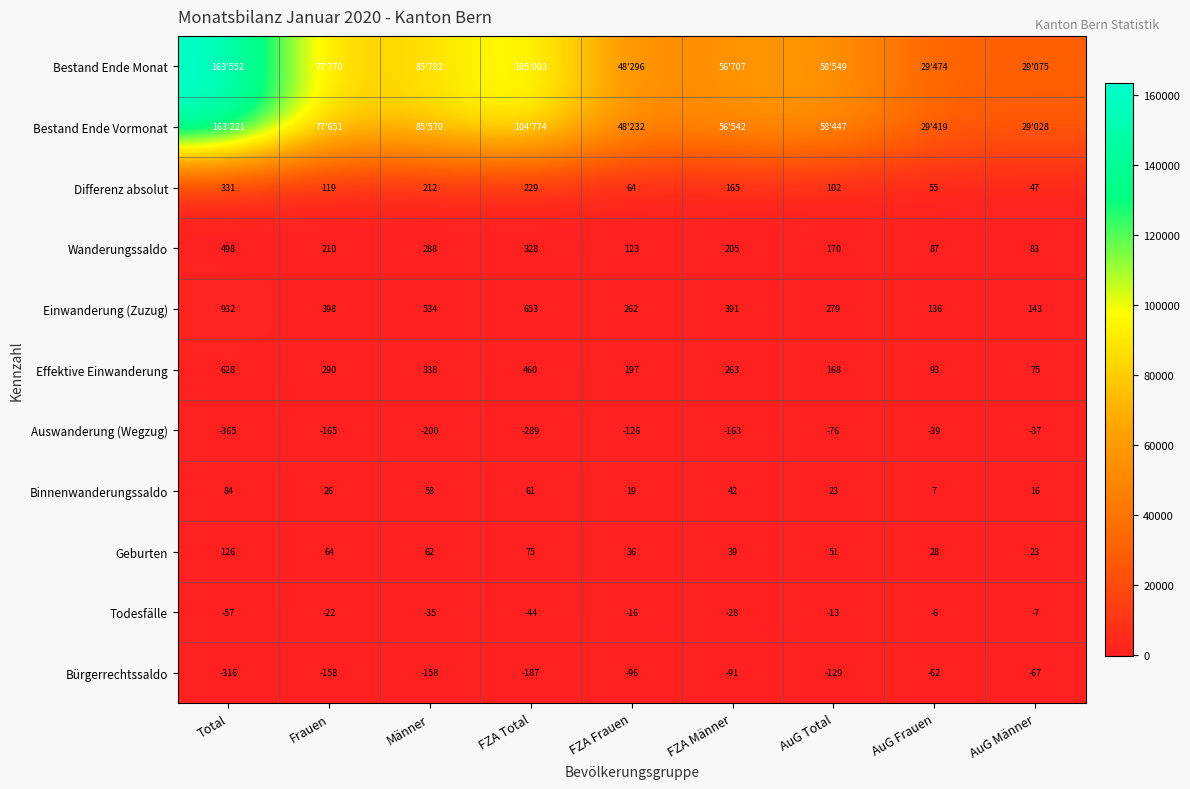

How many values in the Todesfälle series are below -22?

4